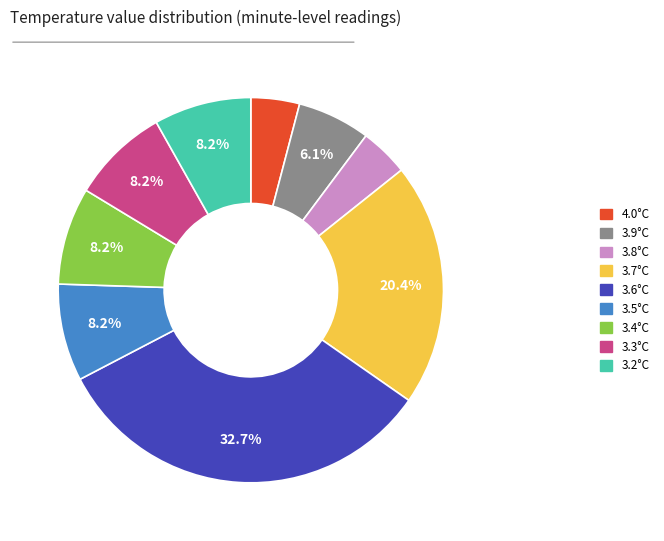

Does any single category account for the majority?

No